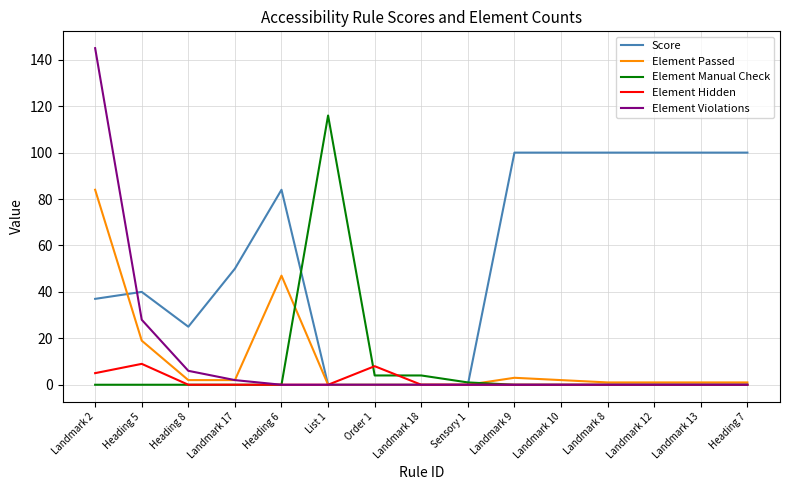

Read the Element Violations value at Landmark 17.

2